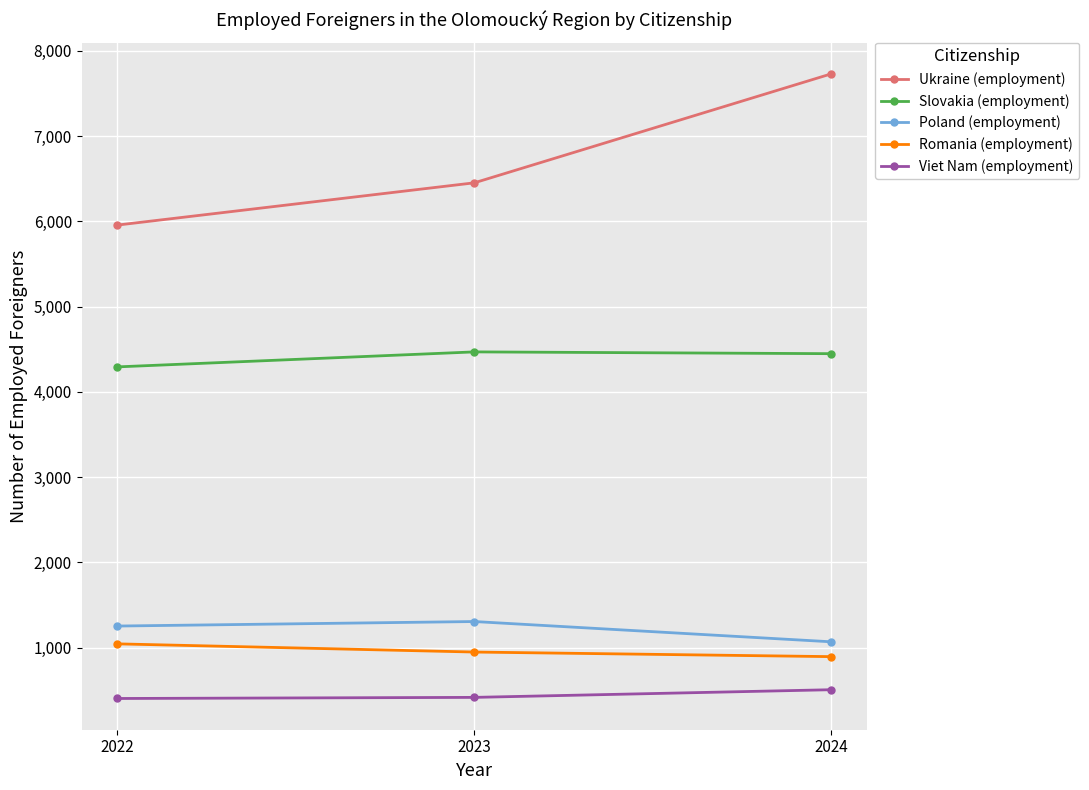

How many categories are shown in the chart?

3